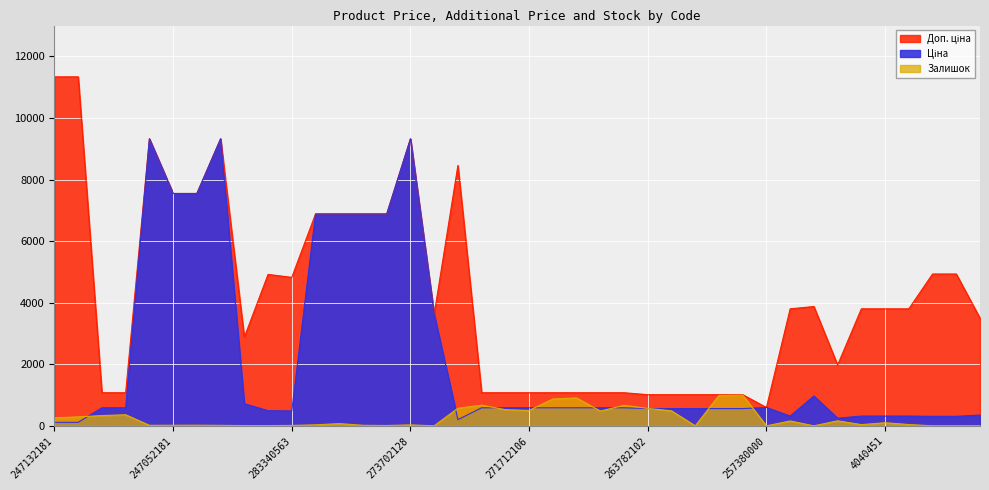

Where is Доп. ціна nearest to the value 5964?

280941901